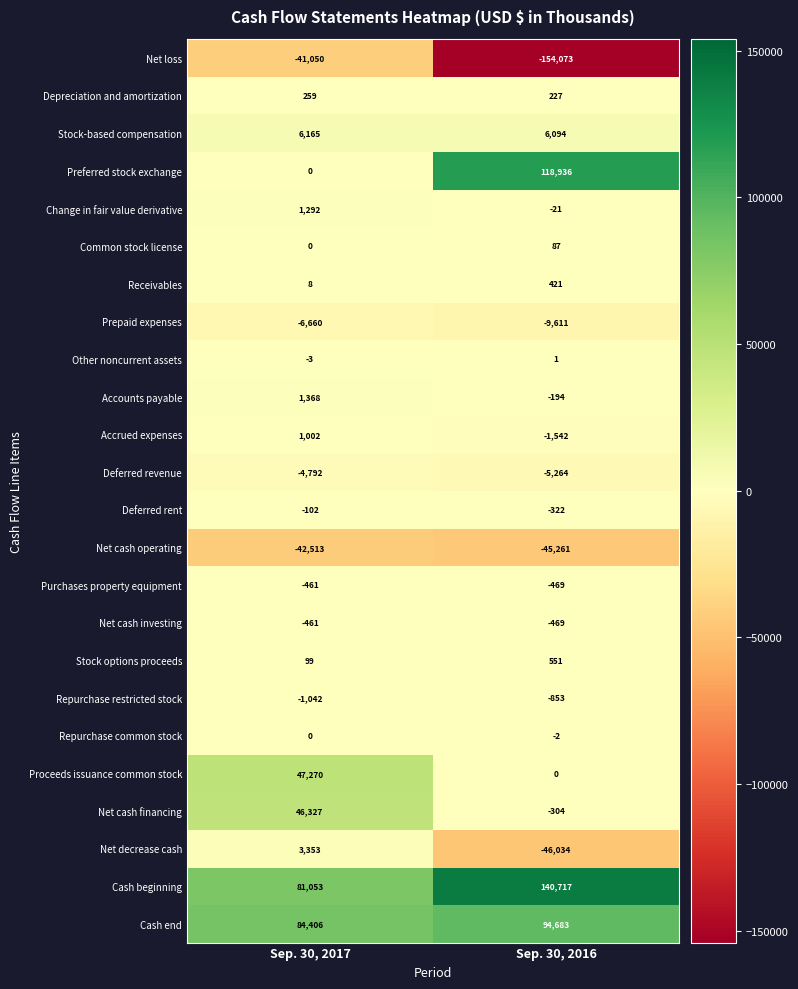

The Repurchase common stock series shows -2 at Sep. 30, 2016. True or false?

True